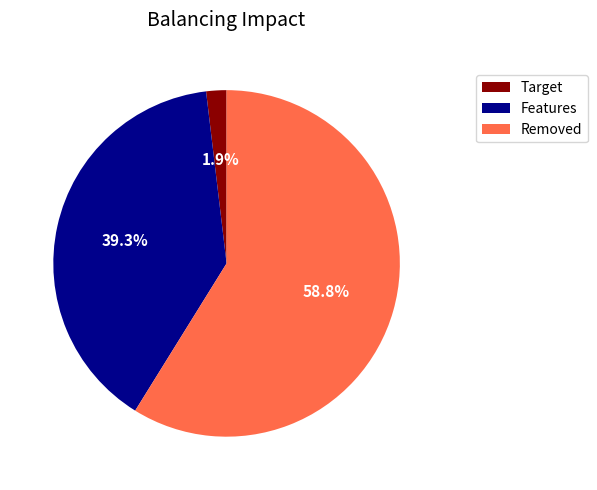

Which slice is the smallest?

Target